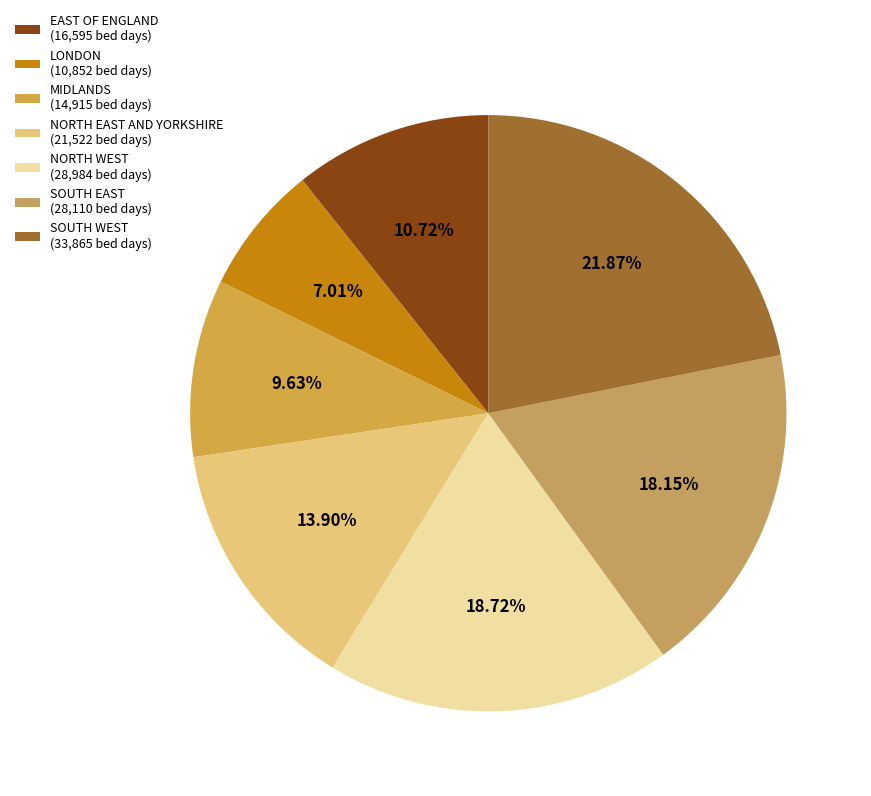

Is the sum of MIDLANDS and NORTH EAST AND YORKSHIRE greater than half?

No